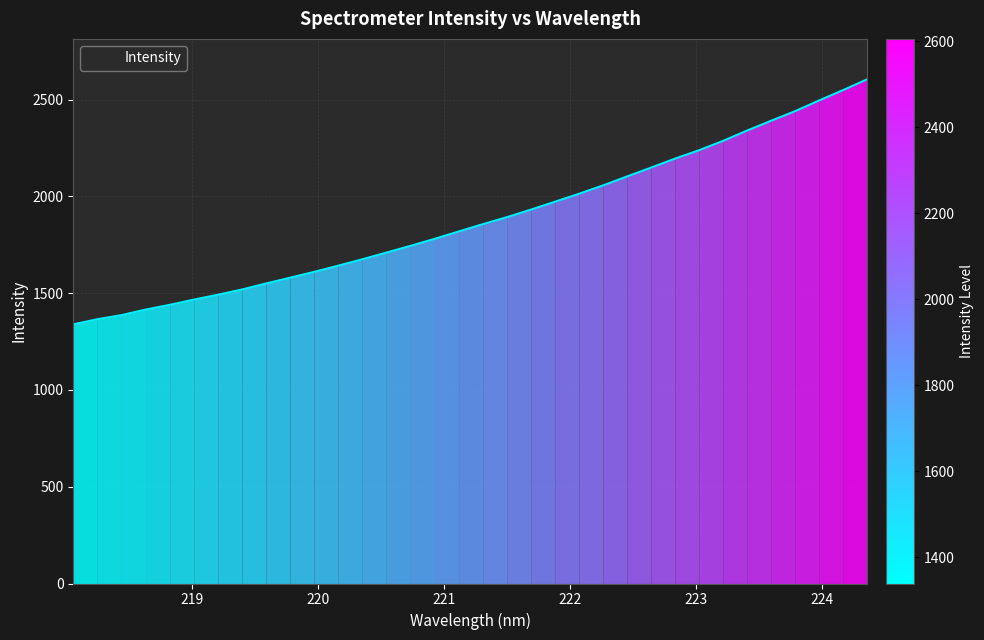

What is the minimum value shown in the chart?

1339.1